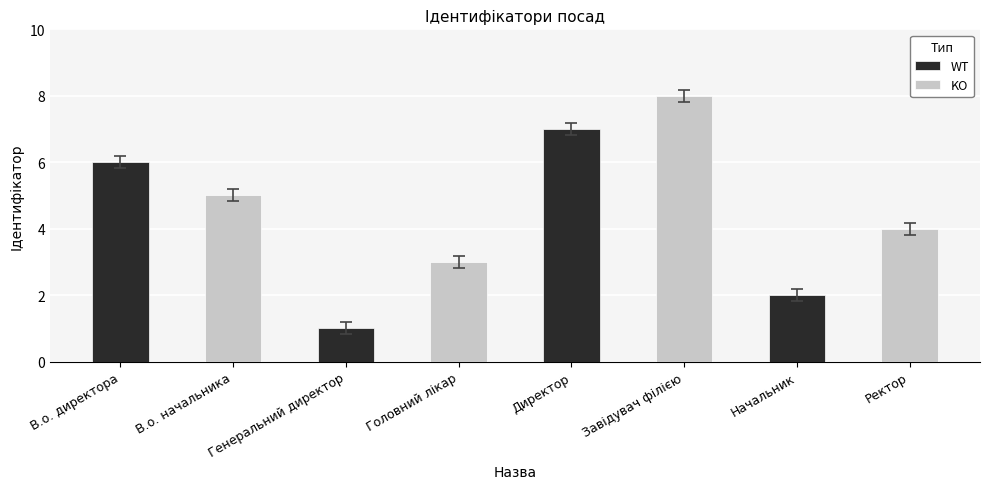

List the labels in order of value, smallest first.

Генеральний директор, Начальник, Головний лікар, Ректор, В.о. начальника, В.о. директора, Директор, Завідувач філією